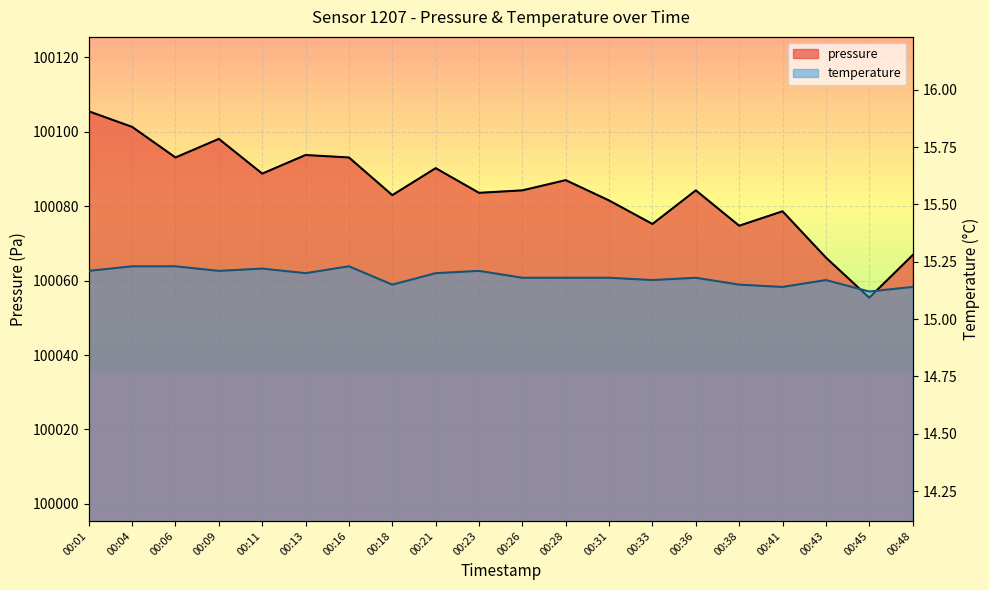

Reading right to left, list all the values displayed in this chart.

pressure: 100066.8	100055.4	100066.2	100078.6	100074.8	100084.2	100075.2	100081.5	100087.0	100084.2	100083.6	100090.2	100083.0	100093.1	100093.8	100088.8	100098.1	100093.1	100101.3	100105.5
temperature: 15.1	15.1	15.2	15.1	15.2	15.2	15.2	15.2	15.2	15.2	15.2	15.2	15.2	15.2	15.2	15.2	15.2	15.2	15.2	15.2